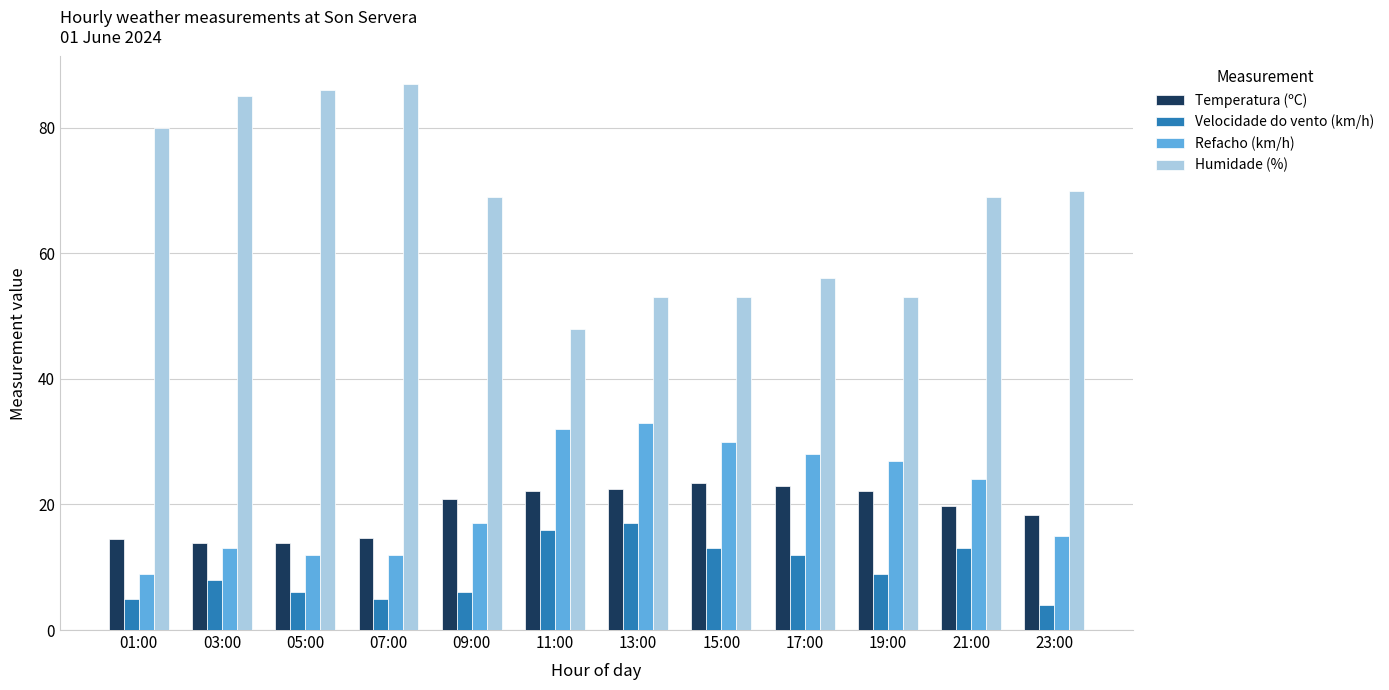

What is the difference between the second highest and minimum values in the Humidade (%) series?

38.0